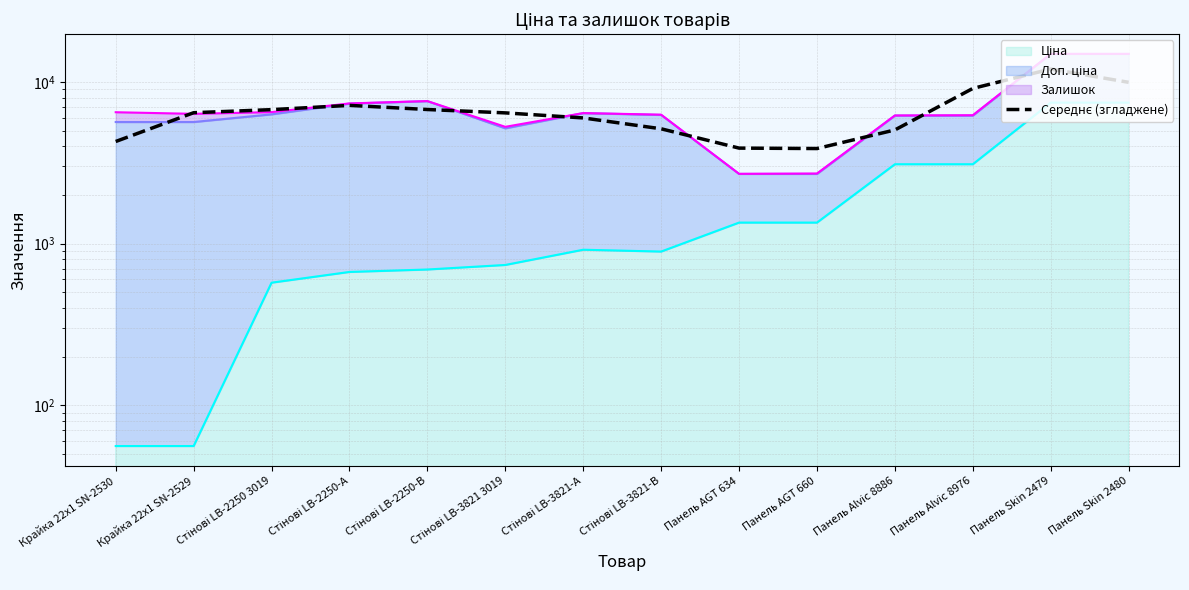

What is the difference between the maximum and second lowest values?

8119.7